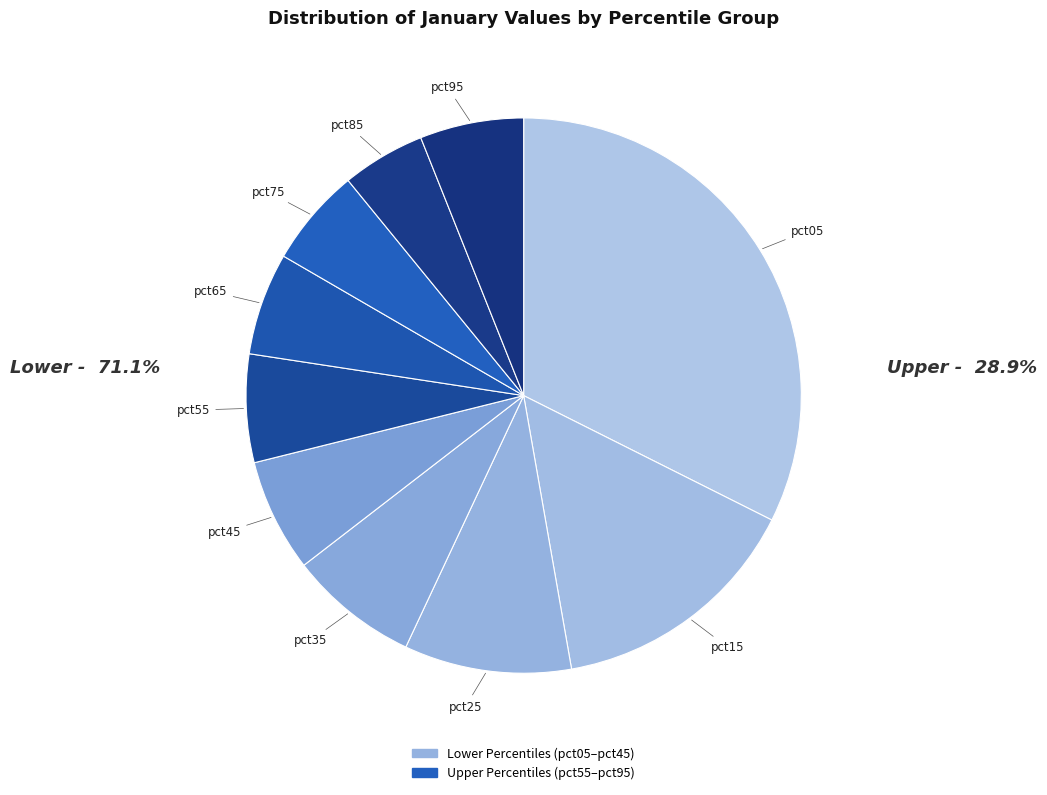

Is it true that pct15 is 30% of the pie?

False